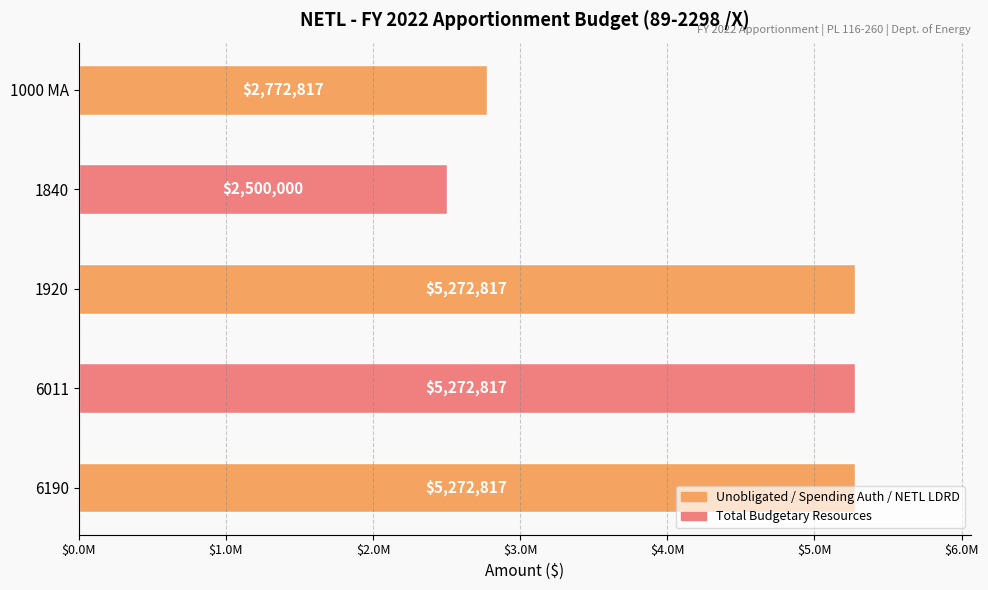

At which label is the value closest to 3886408?

1000 MA